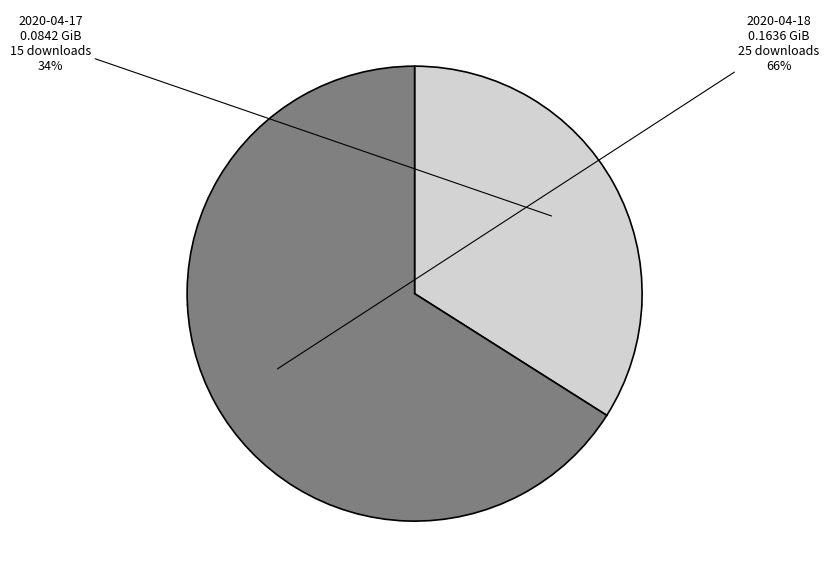

To the nearest percent, what is the combined percentage of 2020-04-17 and 2020-04-18?

100%